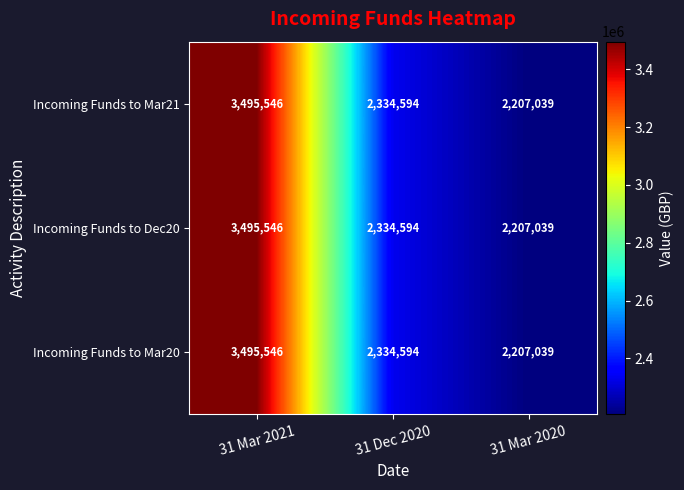

At how many categories does at least one series exceed 3204952?

1